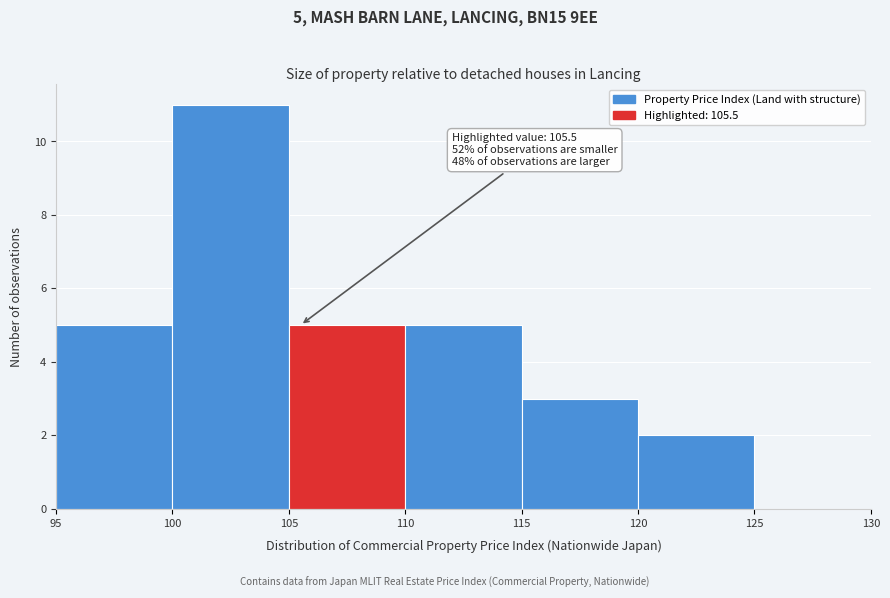

Over which range of the x-axis is the bar tallest?

100 to 105